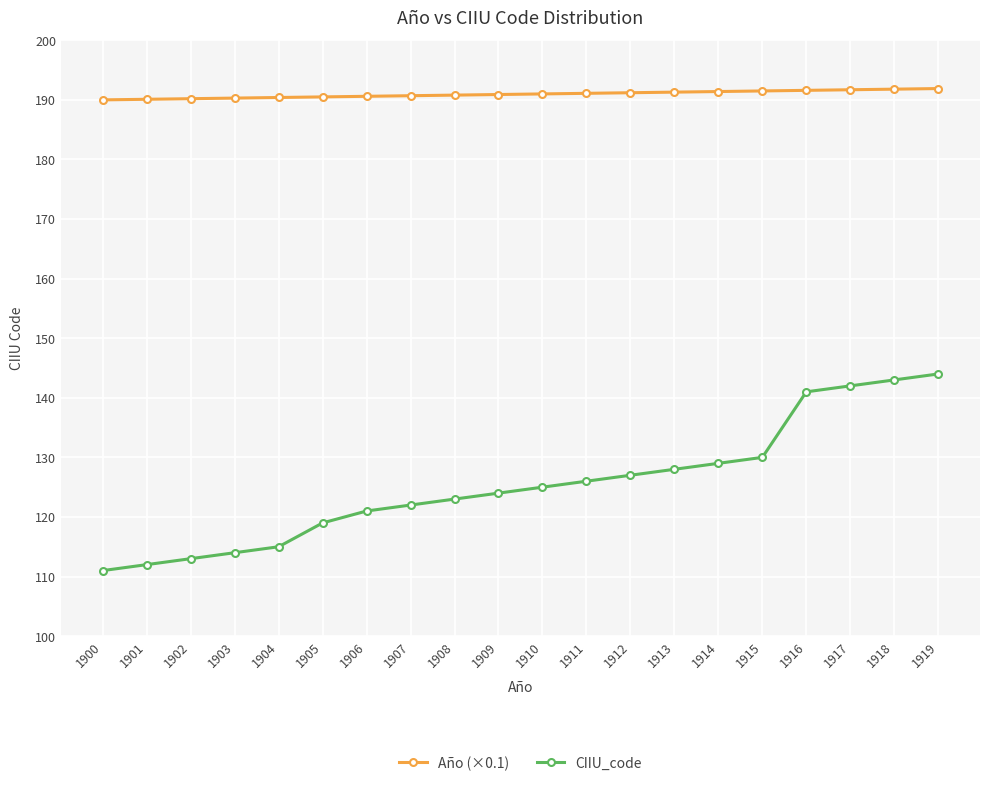

The Año (×0.1) series shows 295.9 at 1914. True or false?

False